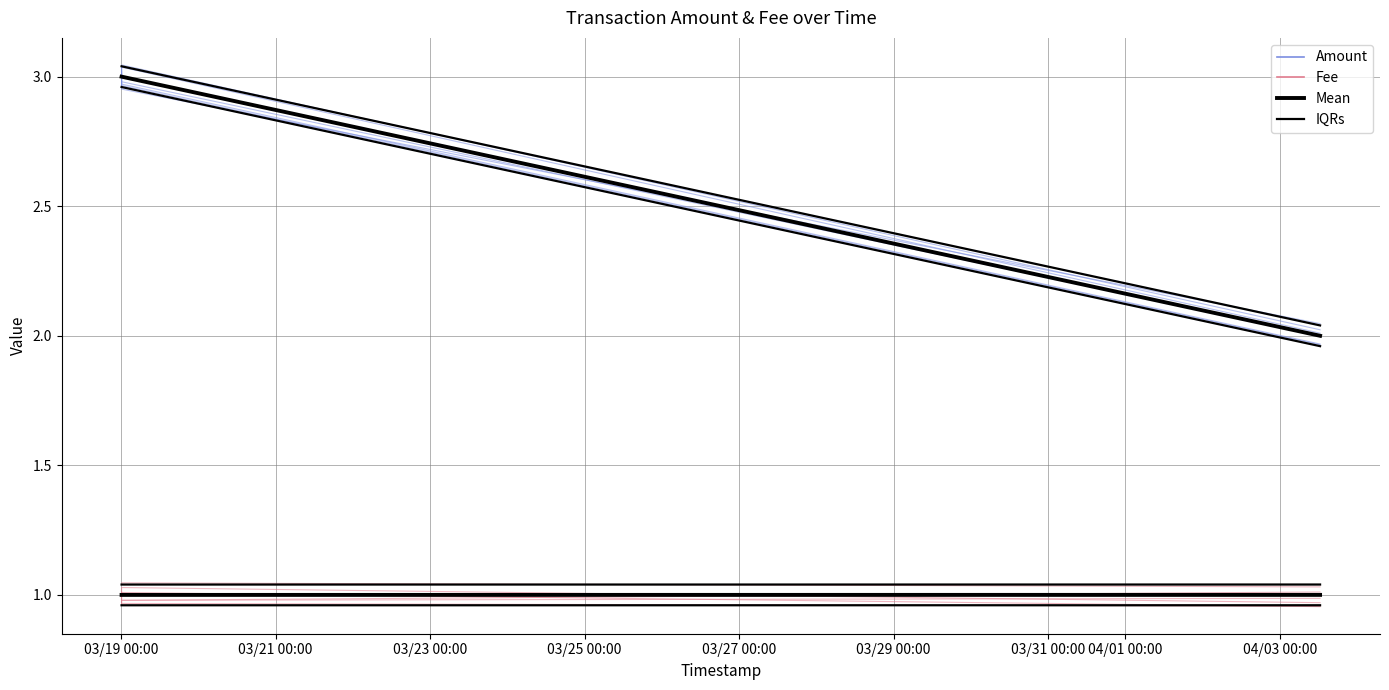

At which category is the sum across all series the highest?

03/19 00:00